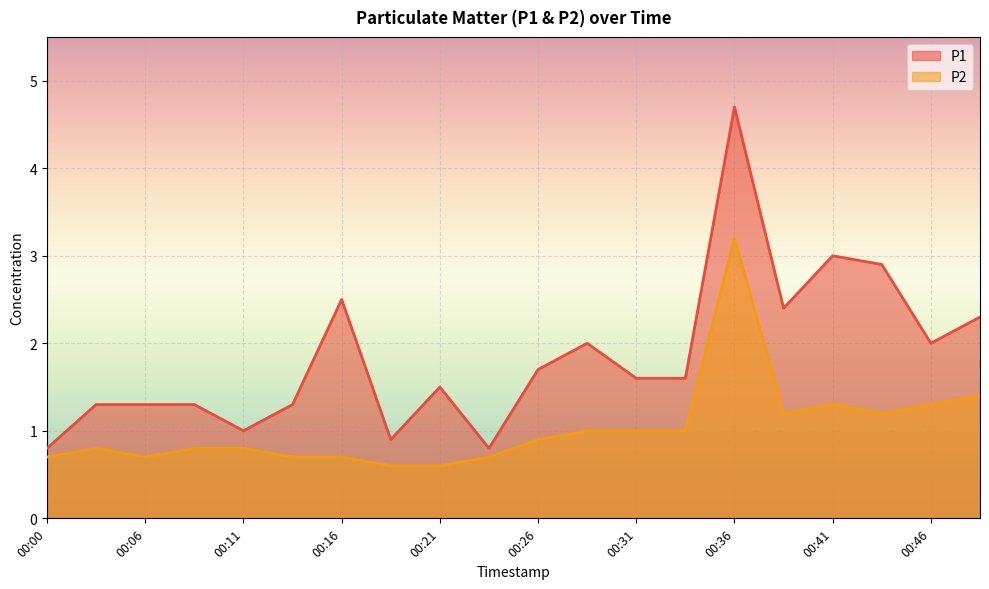

At which label does P2 reach its peak?

00:36